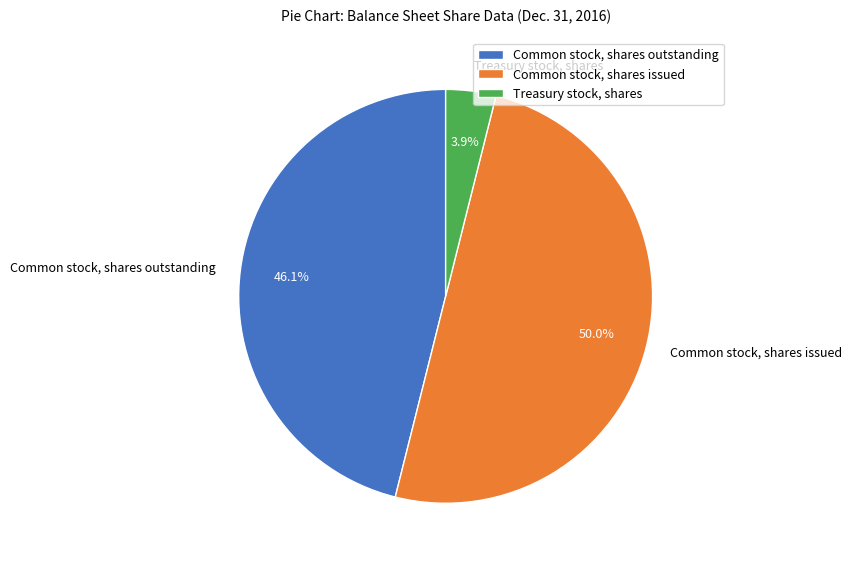

Count the number of slices in the pie.

3